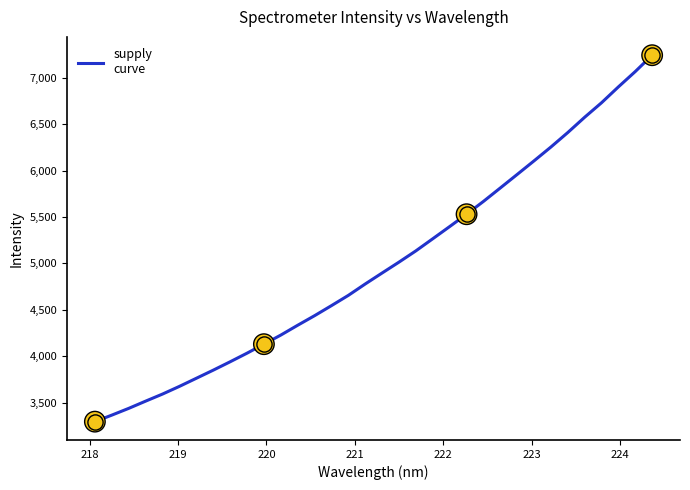

What is the difference between the maximum and minimum values?

3951.4